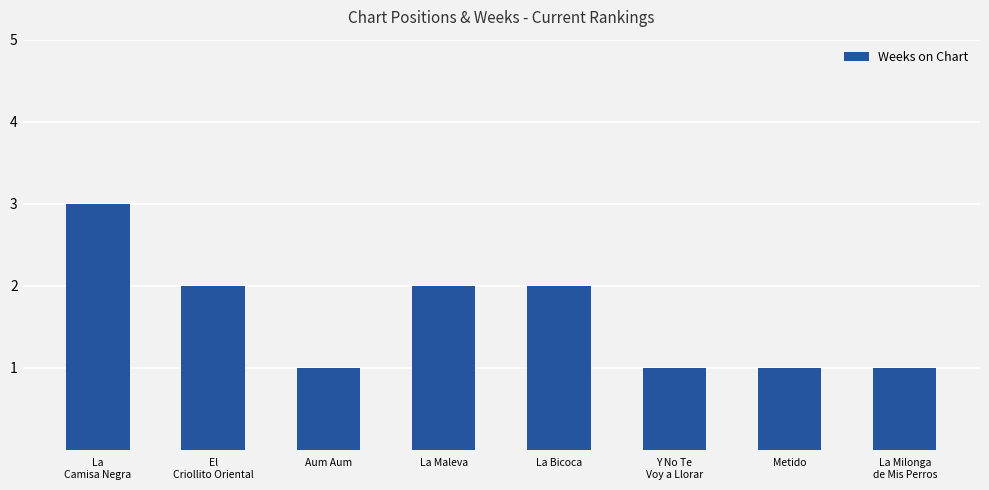

What value does the data have at Metido?

1